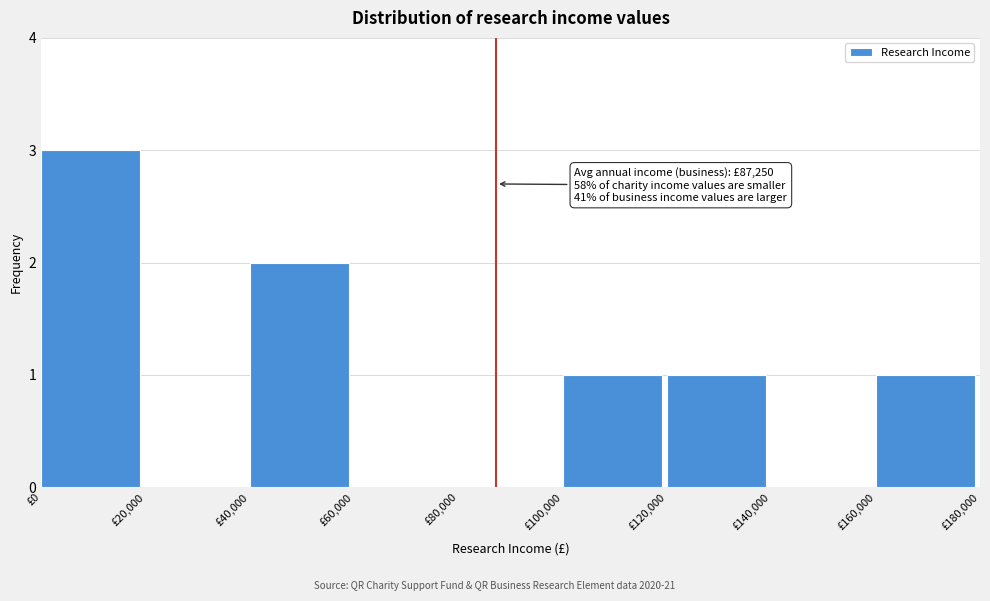

Over which range of the x-axis is the bar tallest?

0 to 20000